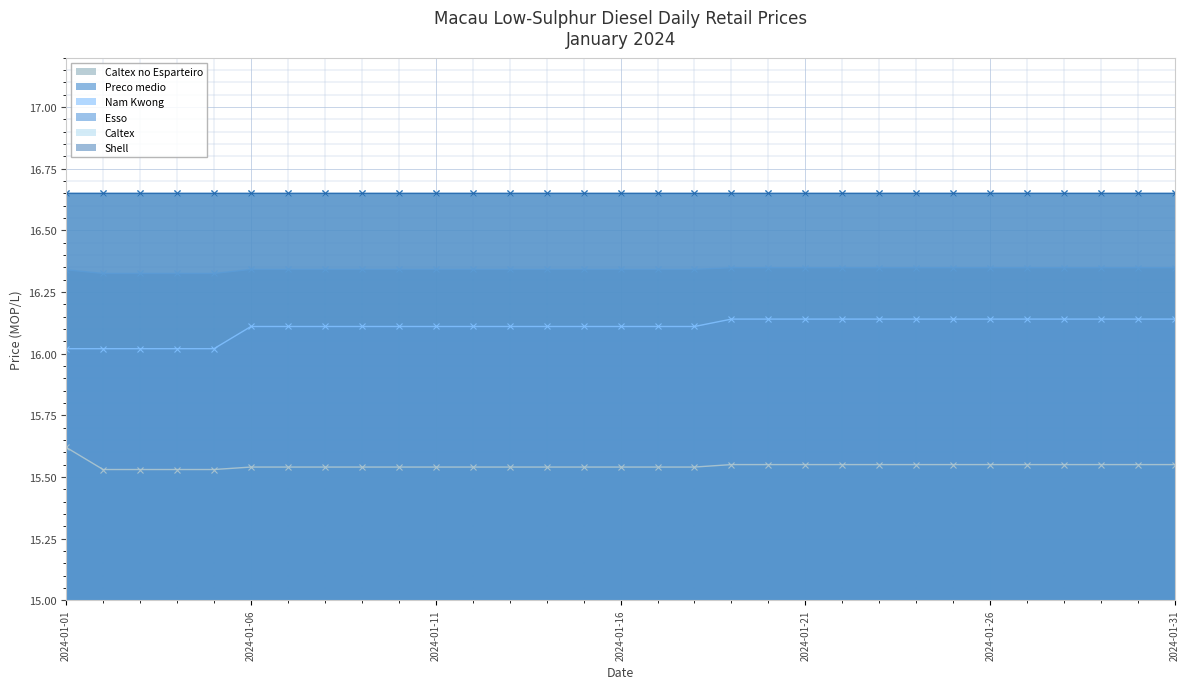

True or false: Caltex no Esparteiro and Nam Kwong cross at least once.

False